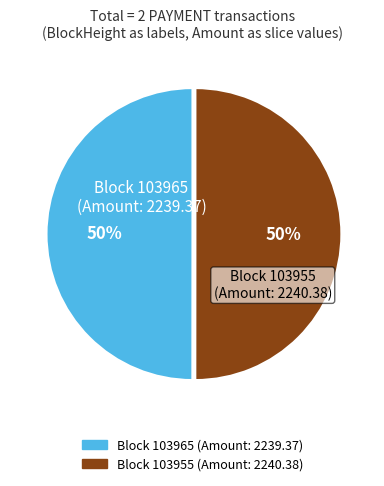

To the nearest percent, what is the average slice percentage?

50%